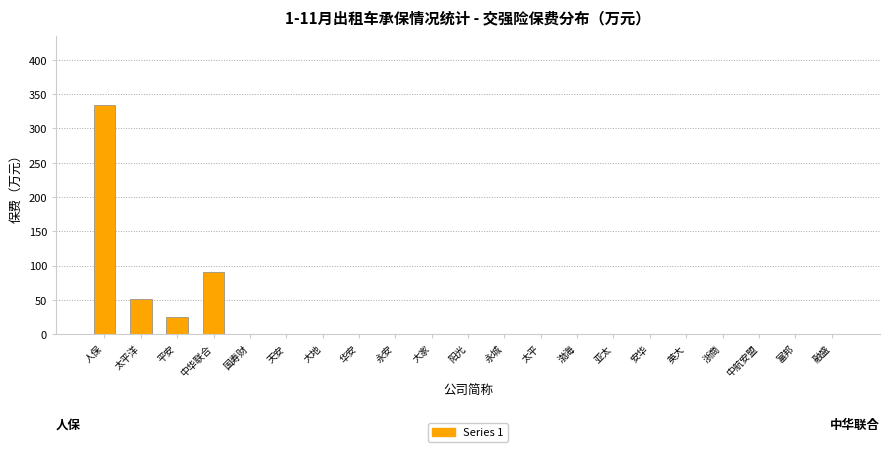

Reading left to right, extract all data points from this chart.

人保=334.4	太平洋=50.7	平安=24.2	中华联合=90.2	国寿财=0.0	天安=0.0	大地=0.0	华安=0.0	永安=0.0	大家=0.0	阳光=0.0	永城=0.0	太平=0.0	渤海=0.0	亚太=0.0	安华=0.0	英大=0.0	浙商=0.0	中航安盟=0.0	富邦=0.0	融盛=0.0